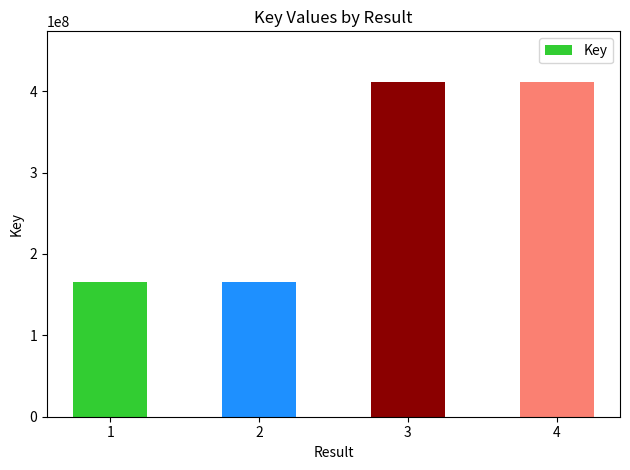

What is the greatest value displayed?

411890611